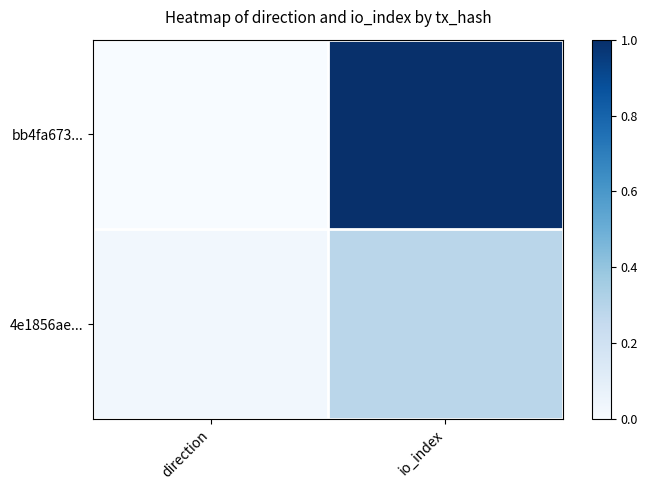

At how many categories does at least one series exceed 0?

2